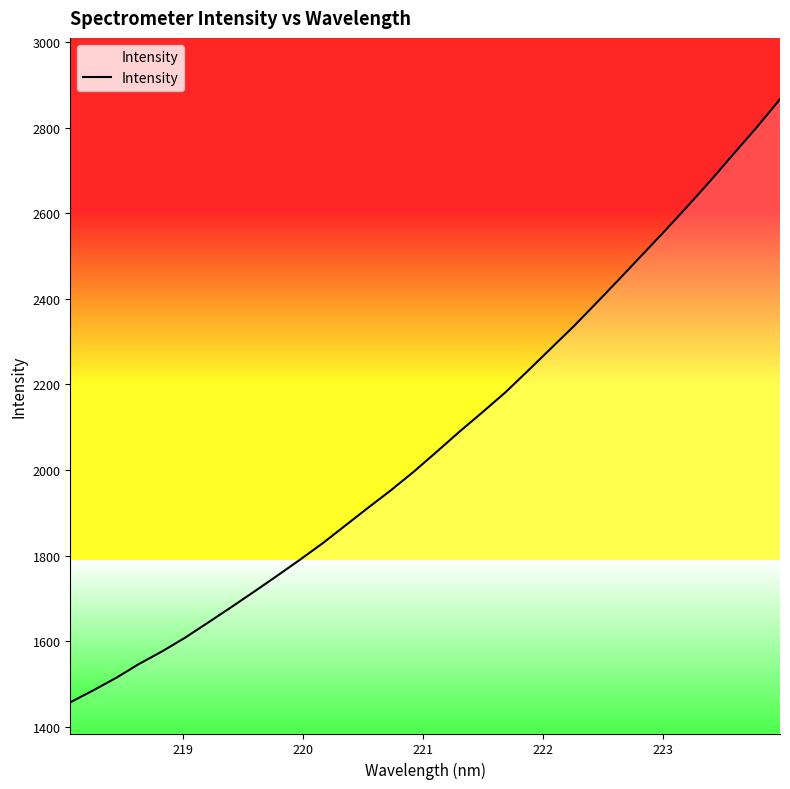

What is the maximum value shown in the chart?

2866.8